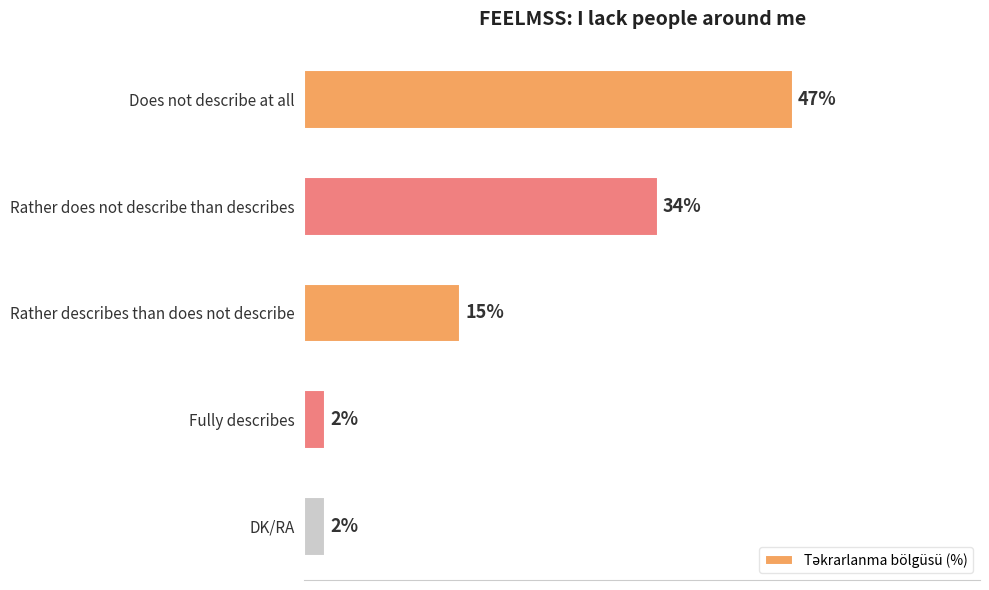

At which label is the value closest to 24?

Rather describes than does not describe